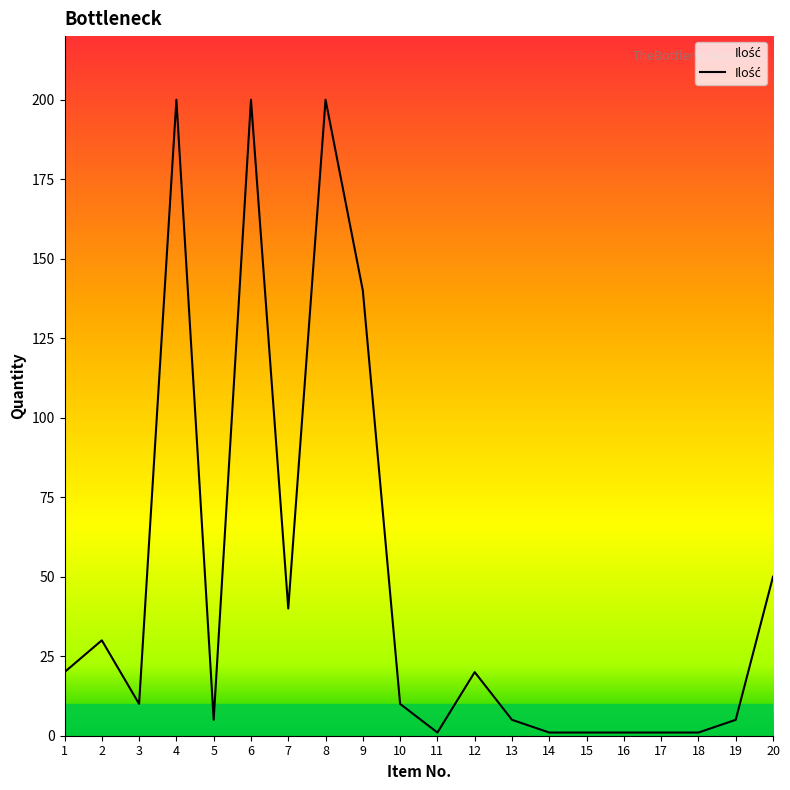

Reading right to left, transcribe all the data shown in this chart.

50	5	1	1	1	1	1	5	20	1	10	140	200	40	200	5	200	10	30	20